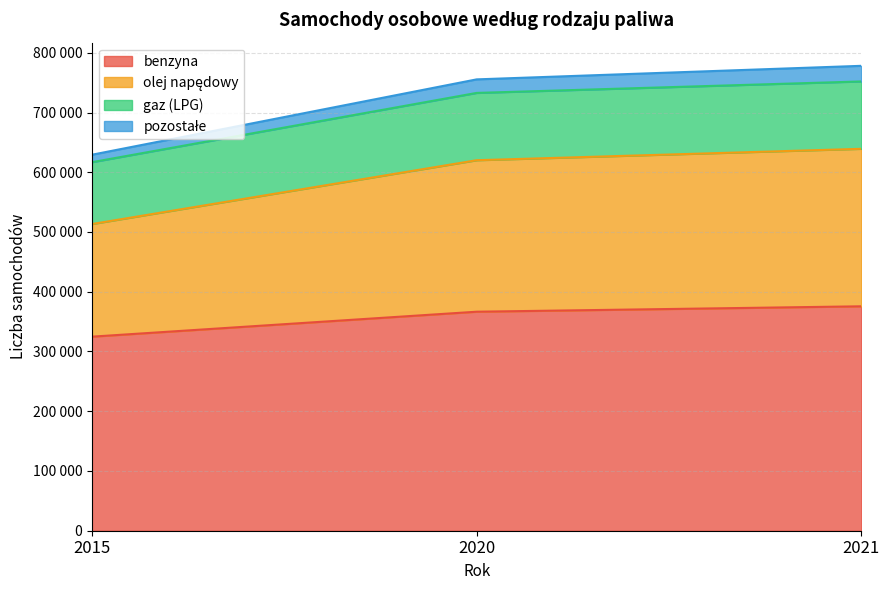

At which category is the sum across all series the highest?

2021